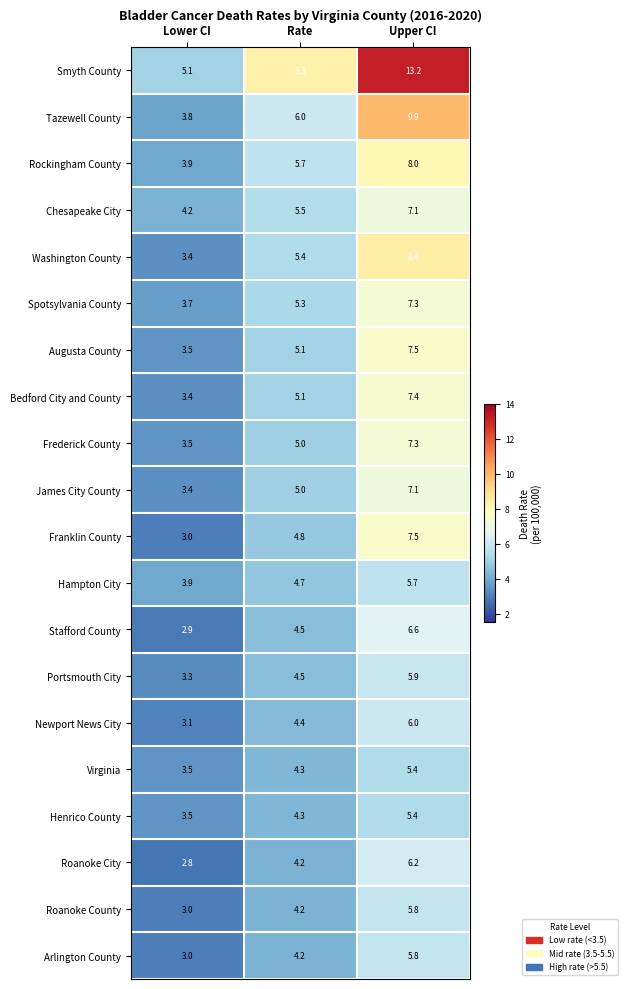

The value of James City County at Lower CI is 3.4. True or false?

True